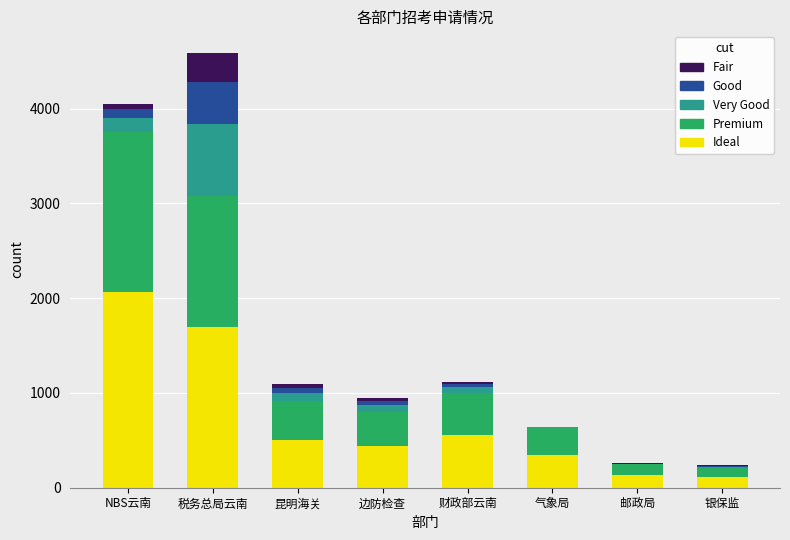

True or false: Ideal has a value of 684 at 昆明海关.

False